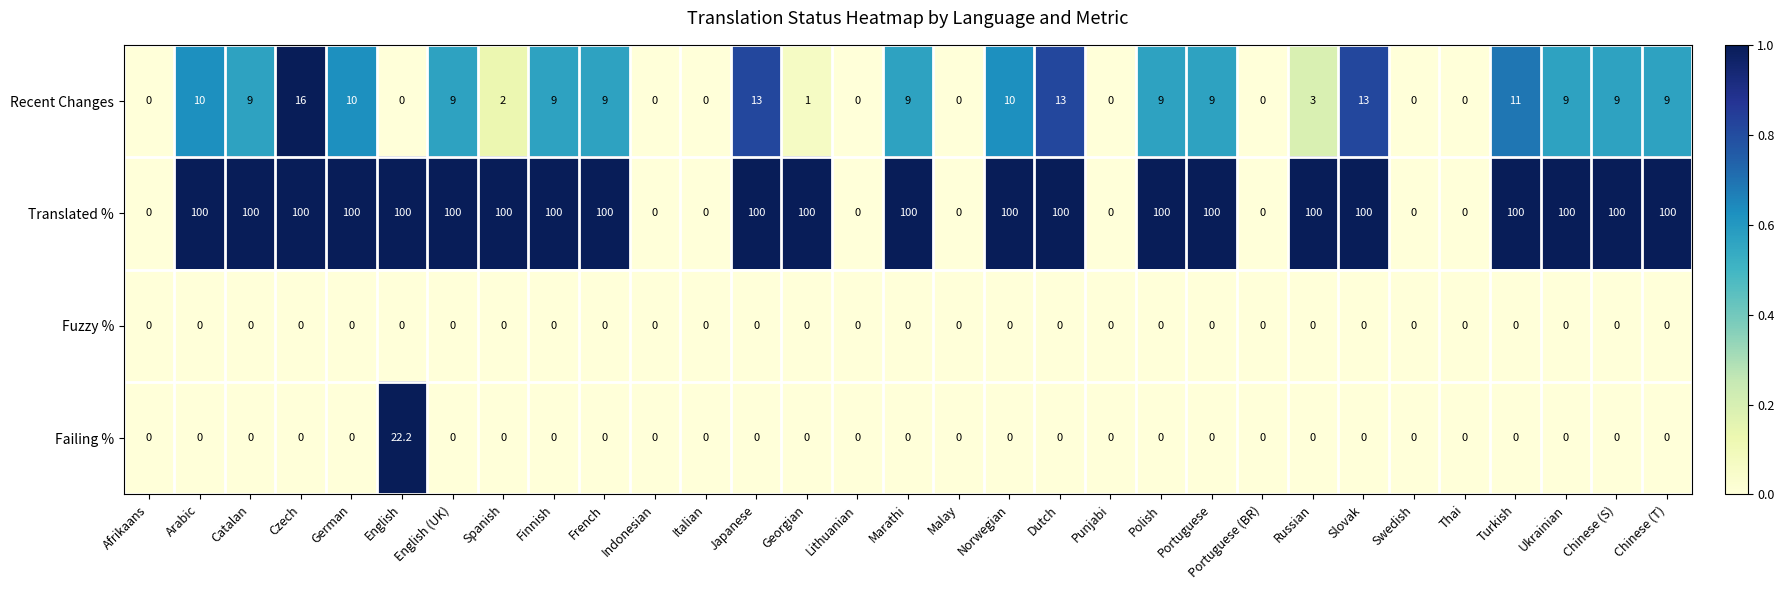

Which series has the widest spread of values?

Translated %